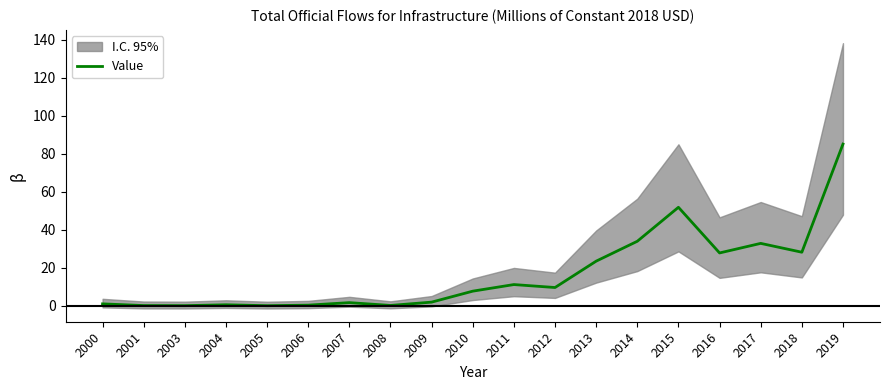

What is the difference between the maximum and second lowest values?

85.0